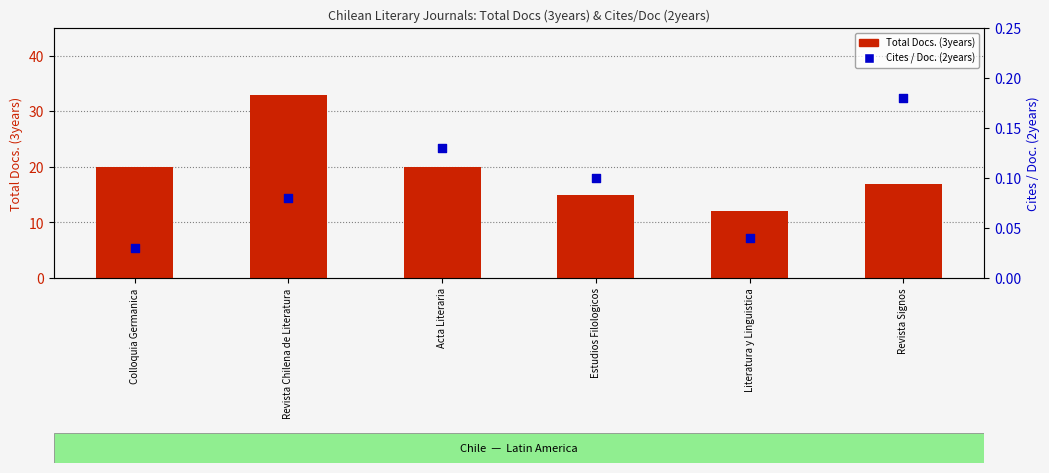

Which series has the largest Y range (max minus min)?

Total Docs. (3years)